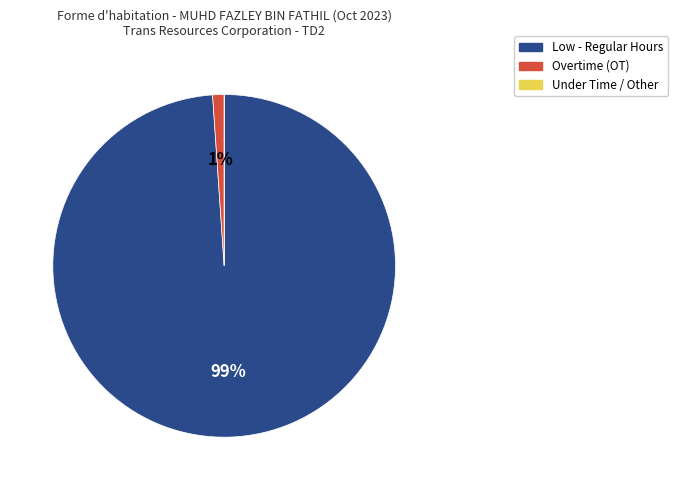

To the nearest percent, what is the difference between the largest and smallest slice percentages?

99%